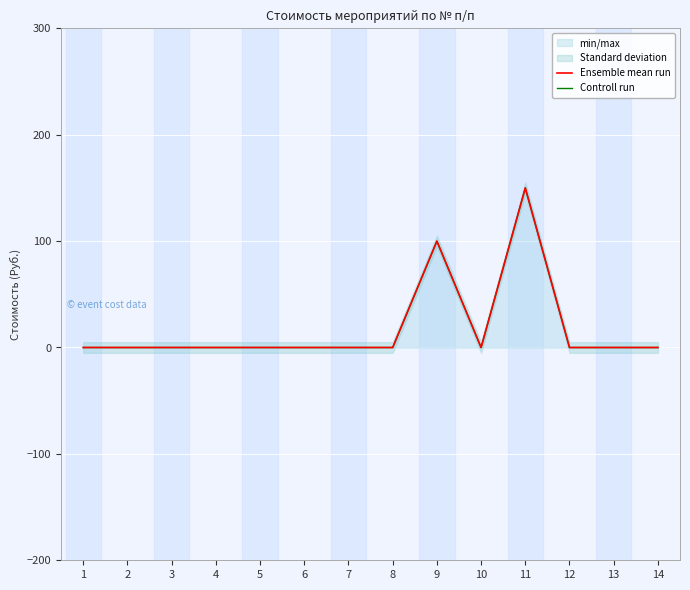

List the labels in order of Ensemble mean run value, smallest first.

1, 2, 3, 4, 5, 6, 7, 8, 10, 12, 13, 14, 9, 11